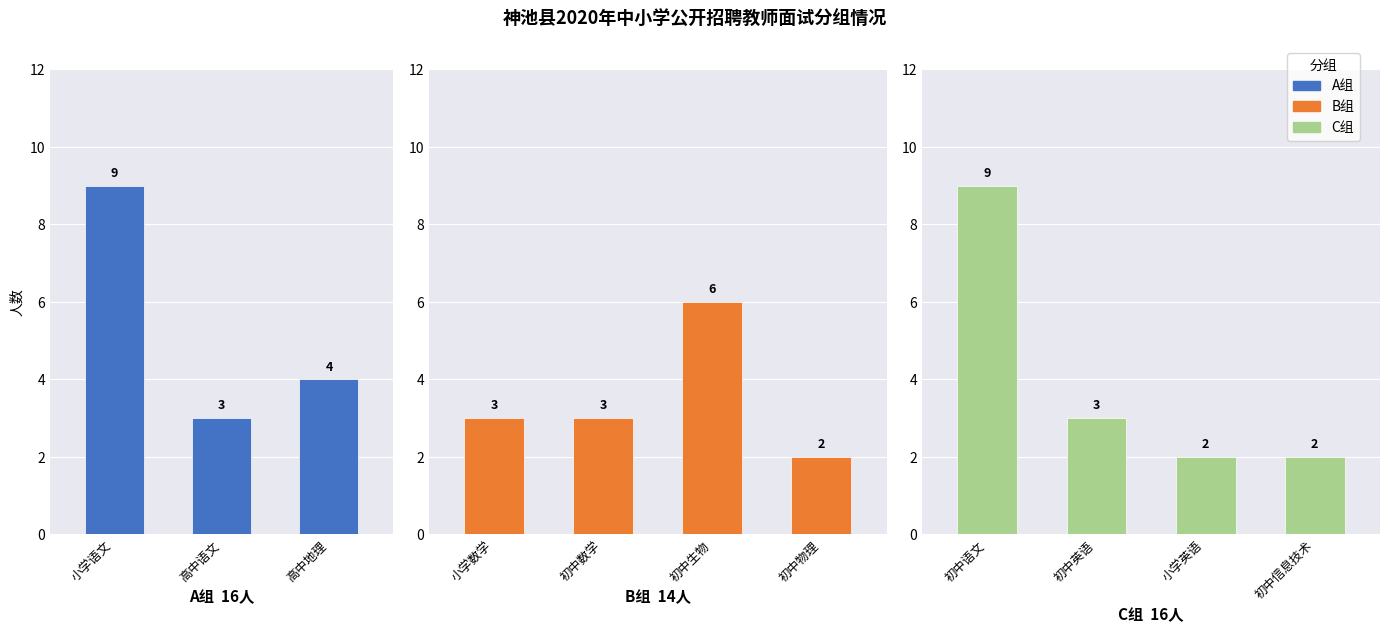

How many bars are there in total?

11